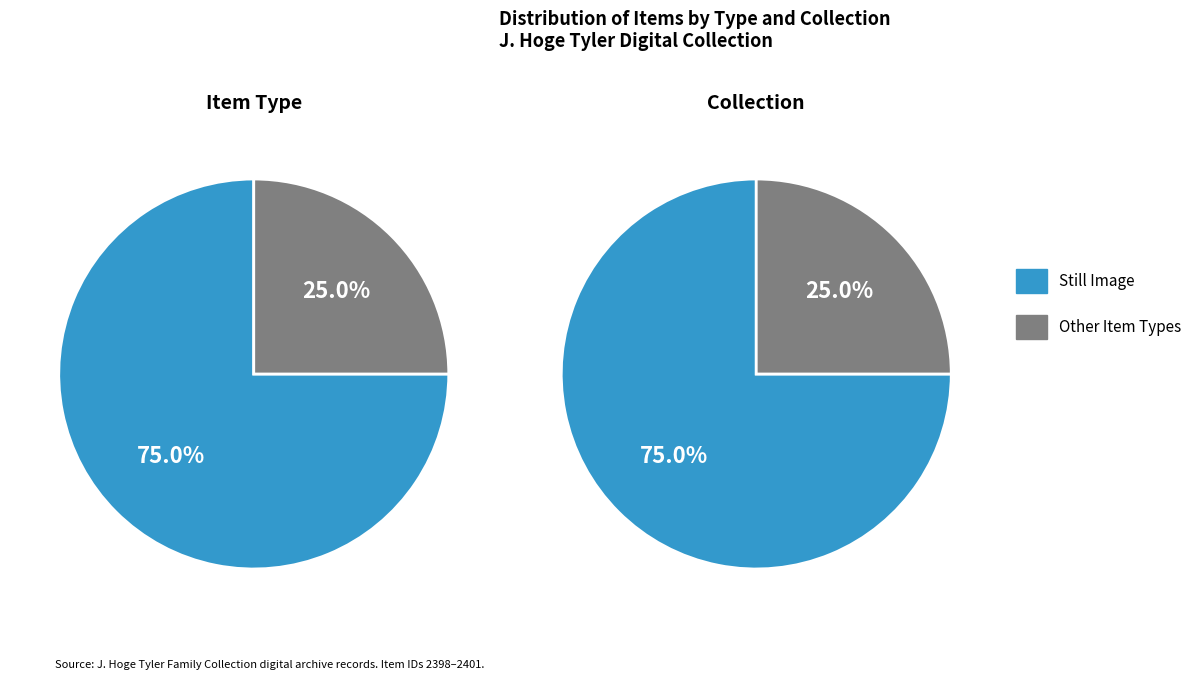

Does 2398 represent more than half of the total?

No